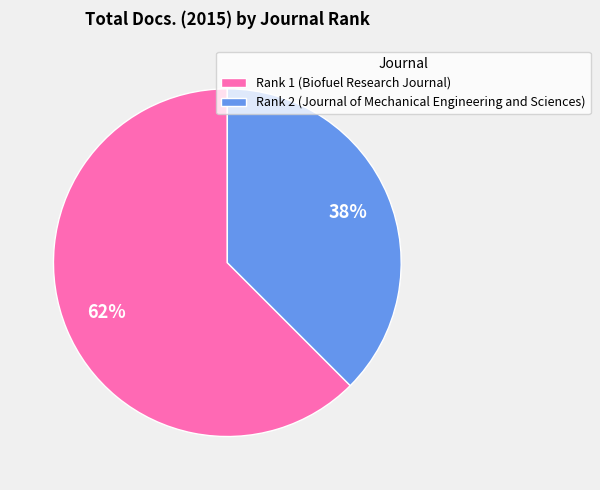

Count the number of slices in the pie.

2